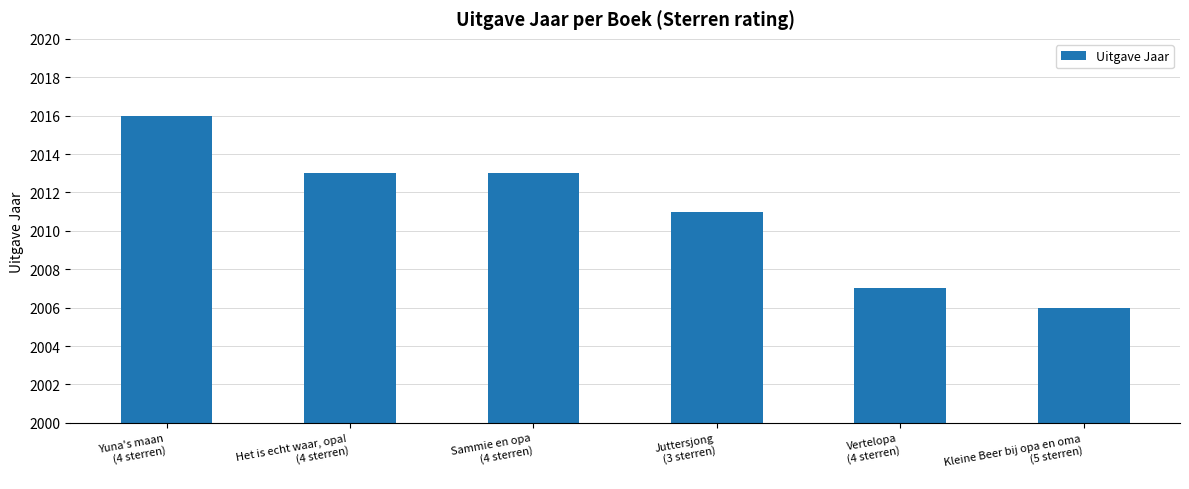

True or false: the data shows 2011 at Juttersjong
(3 sterren).

True